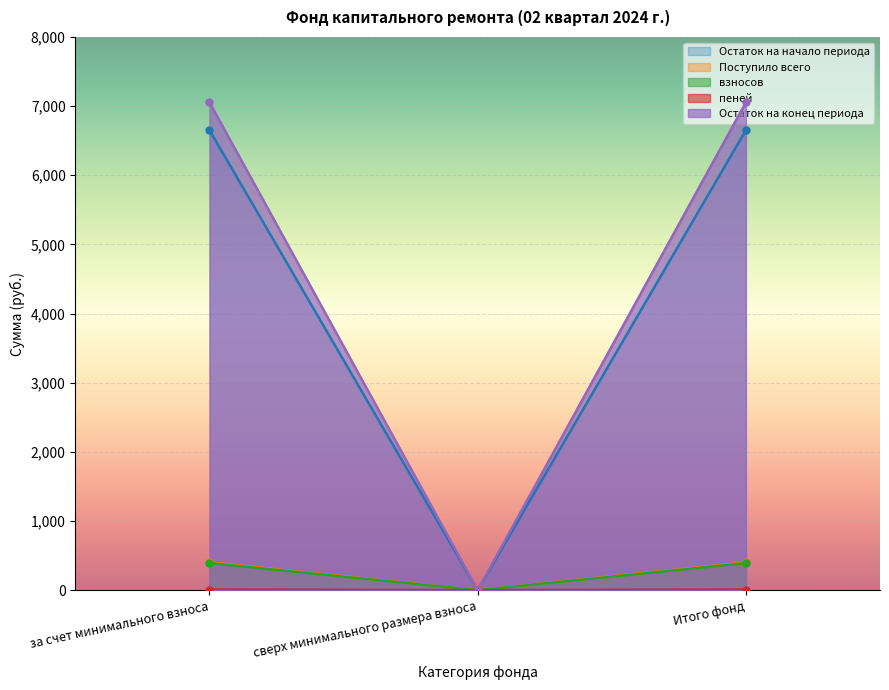

True or false: взносов has a value of 0.0 at сверх минимального размера взноса.

True